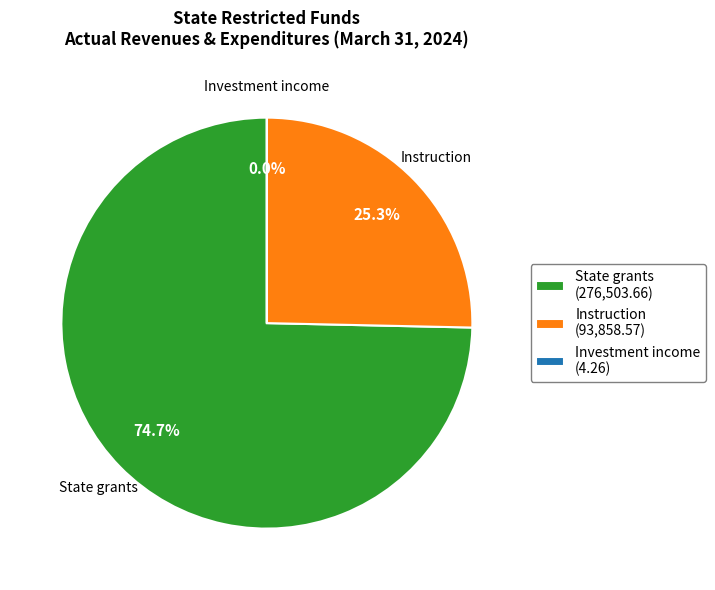

Does State grants (276,503.66) represent more than half of the total?

Yes